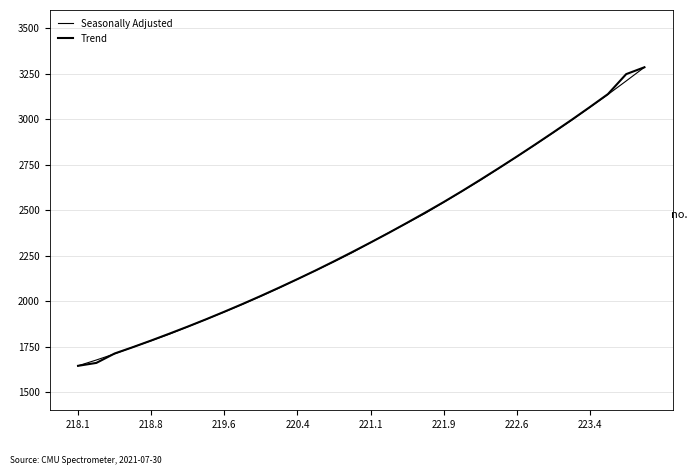

How many values in the Seasonally Adjusted series exceed 2321?

16